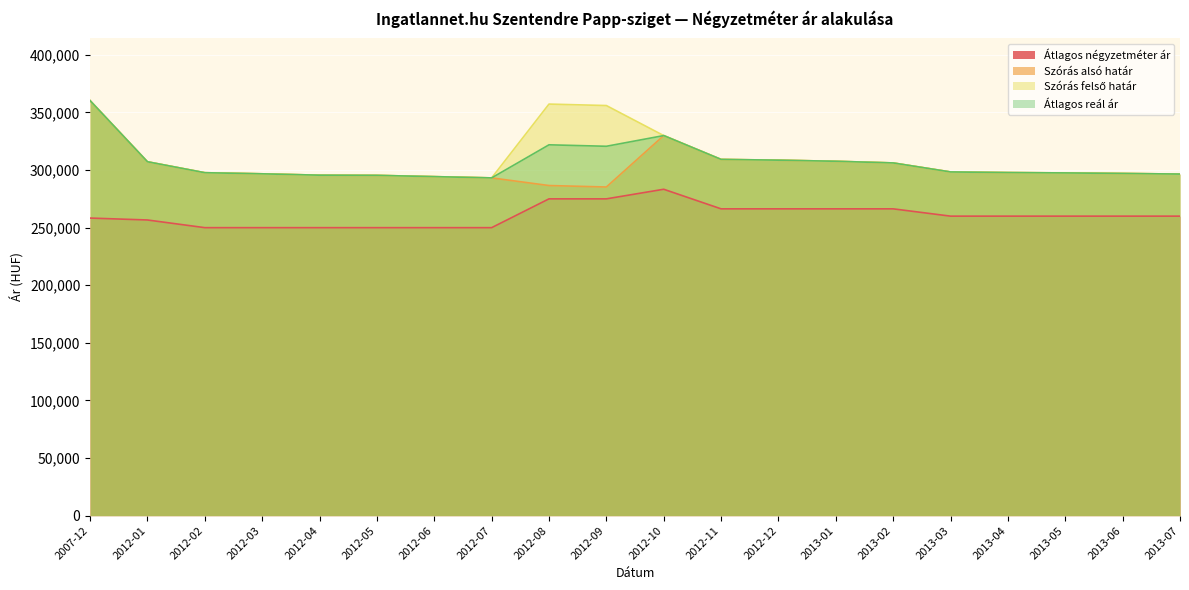

Reading left to right, transcribe all the data shown in this chart.

Átlagos négyzetméter ár: 258333	256666	250000	250000	250000	250000	250000	250000	275000	275000	283333	266333	266333	266333	266333	260000	260000	260000	260000	260000
Szórás alsó határ: 360266	307208	297699	296741	295552	295394	294294	293202	286570	285297	329934	309243	308595	307628	306190	298366	297826	297517	297057	296521
Szórás felső határ: 360266	307208	297699	296741	295552	295394	294294	293202	357280	356007	329934	309243	308595	307628	306190	298366	297826	297517	297057	296521
Átlagos reál ár: 360266	307208	297699	296741	295552	295394	294294	293202	321925	320652	329934	309243	308595	307628	306190	298366	297826	297517	297057	296521